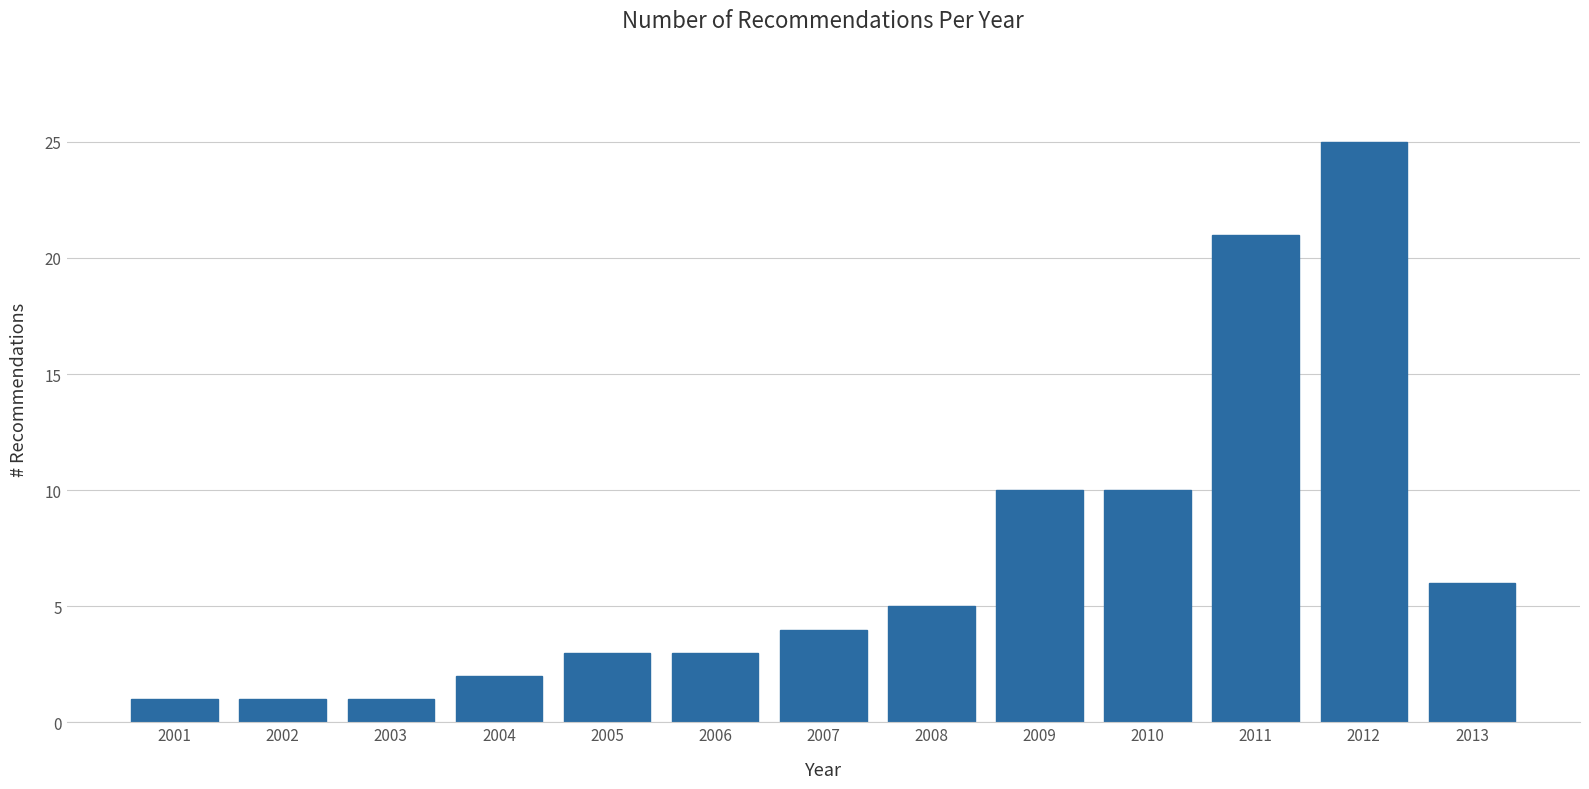

Reading left to right, list all the values displayed in this chart.

1	1	1	2	3	3	4	5	10	10	21	25	6